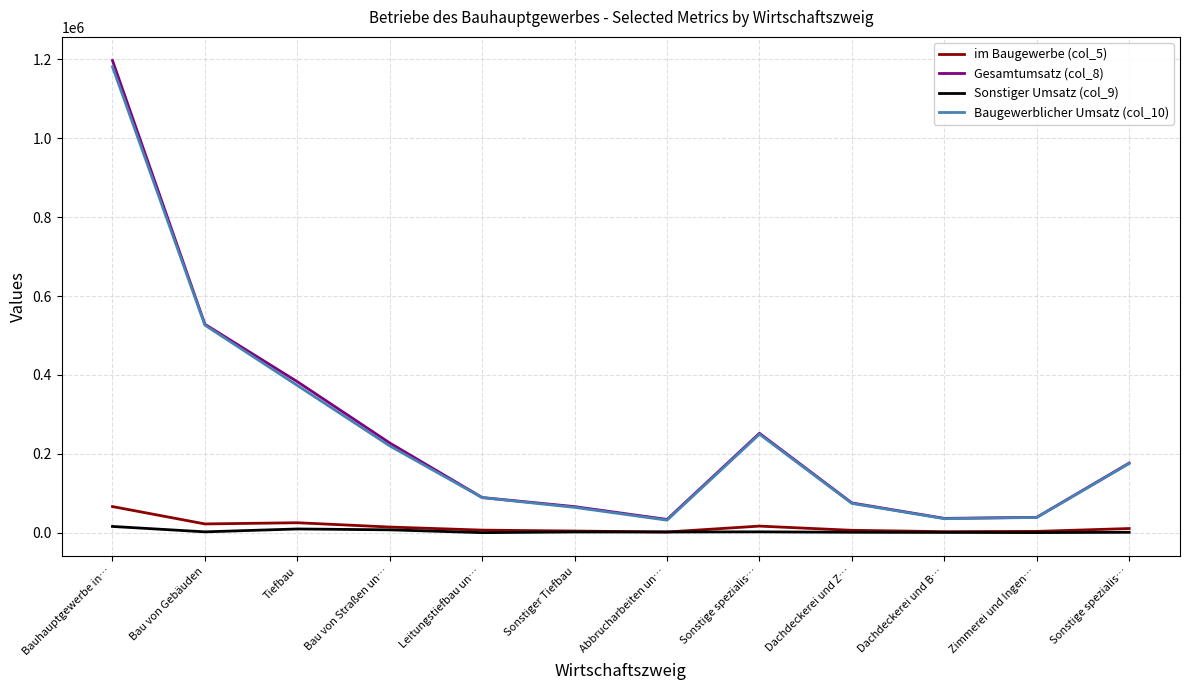

What are all the series names shown in the legend?

im Baugewerbe (col_5), Gesamtumsatz (col_8), Sonstiger Umsatz (col_9), Baugewerblicher Umsatz (col_10)